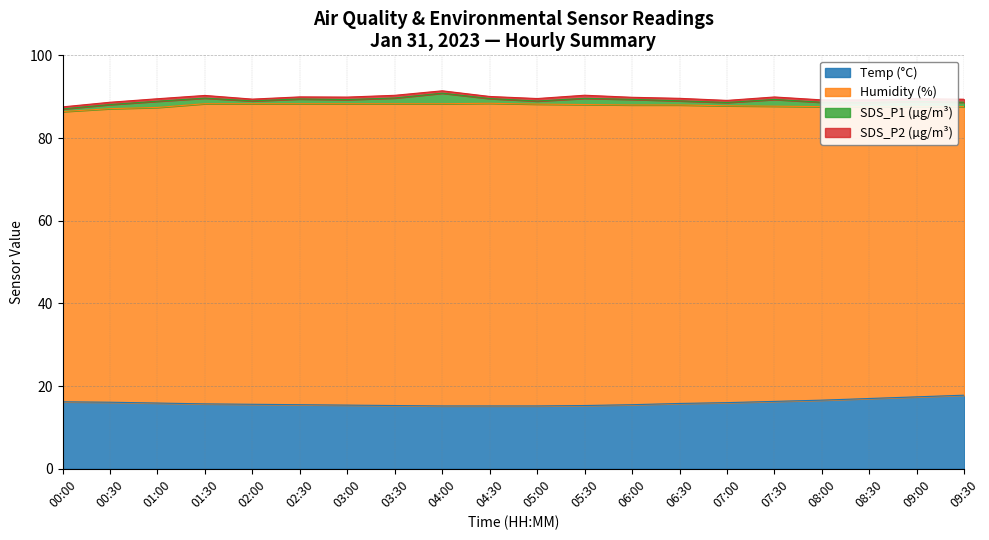

Does the chart display data point markers on the line(s)?

No